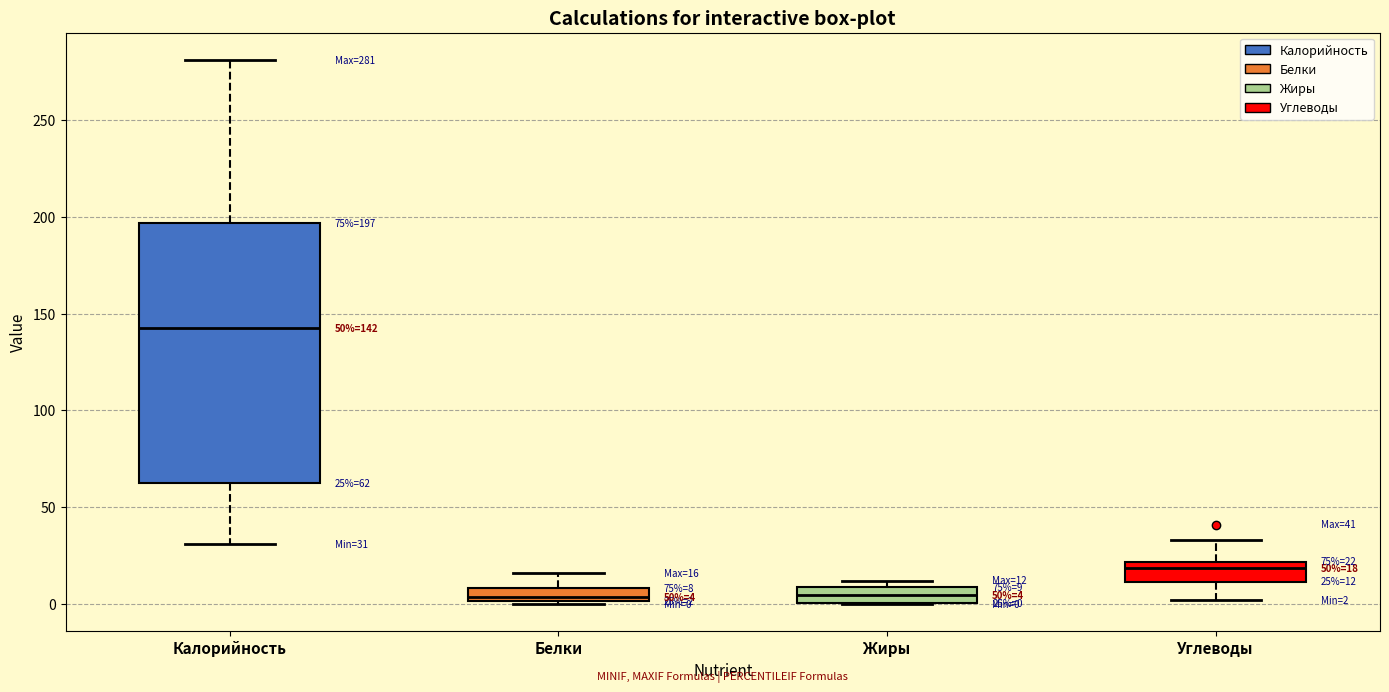

Comparing the boxes themselves (not the whiskers), which one is the tallest?

Калорийность